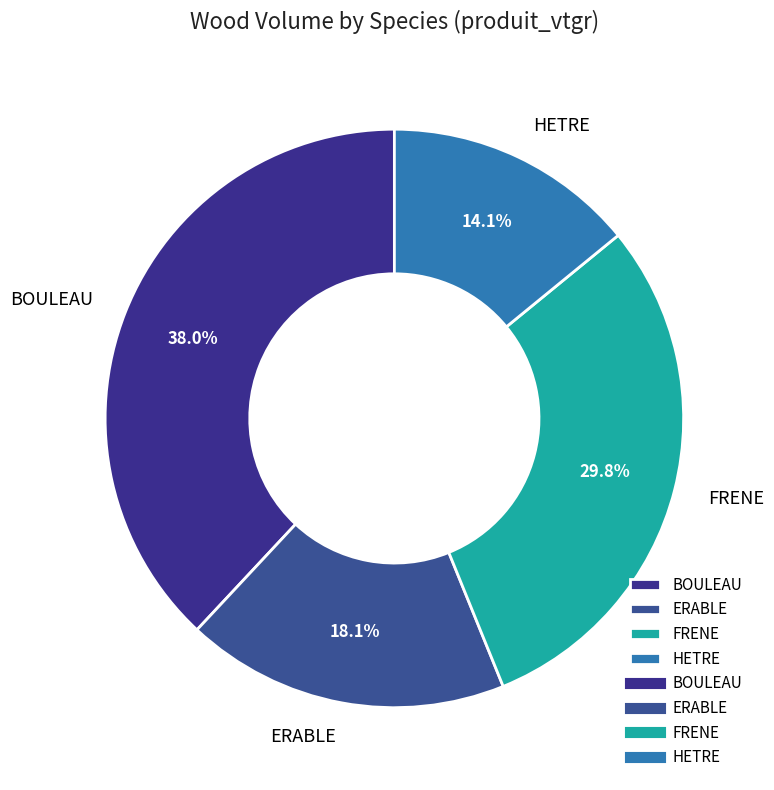

What is the largest slice in the pie chart?

BOULEAU